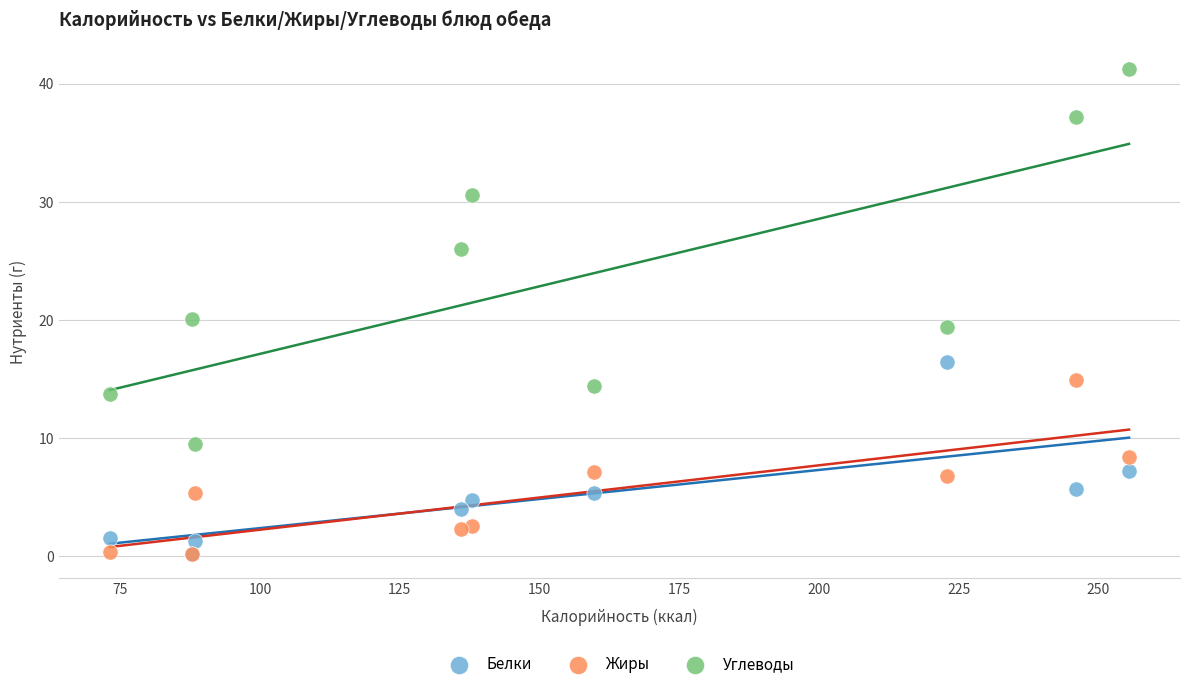

In the Углеводы series, what Y value is closest to 25?

26.0